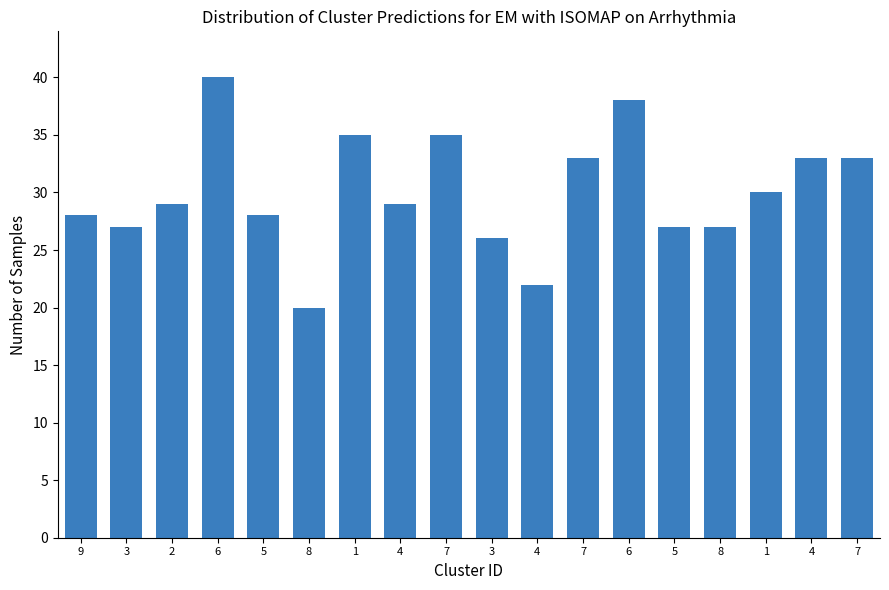

What is the difference between the maximum and second lowest values?

18